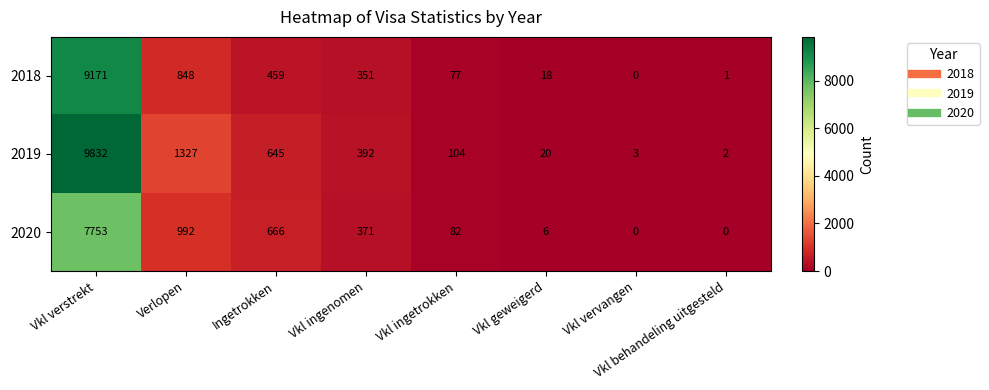

Which series changed the most between Verlopen and Vkl geweigerd?

2019